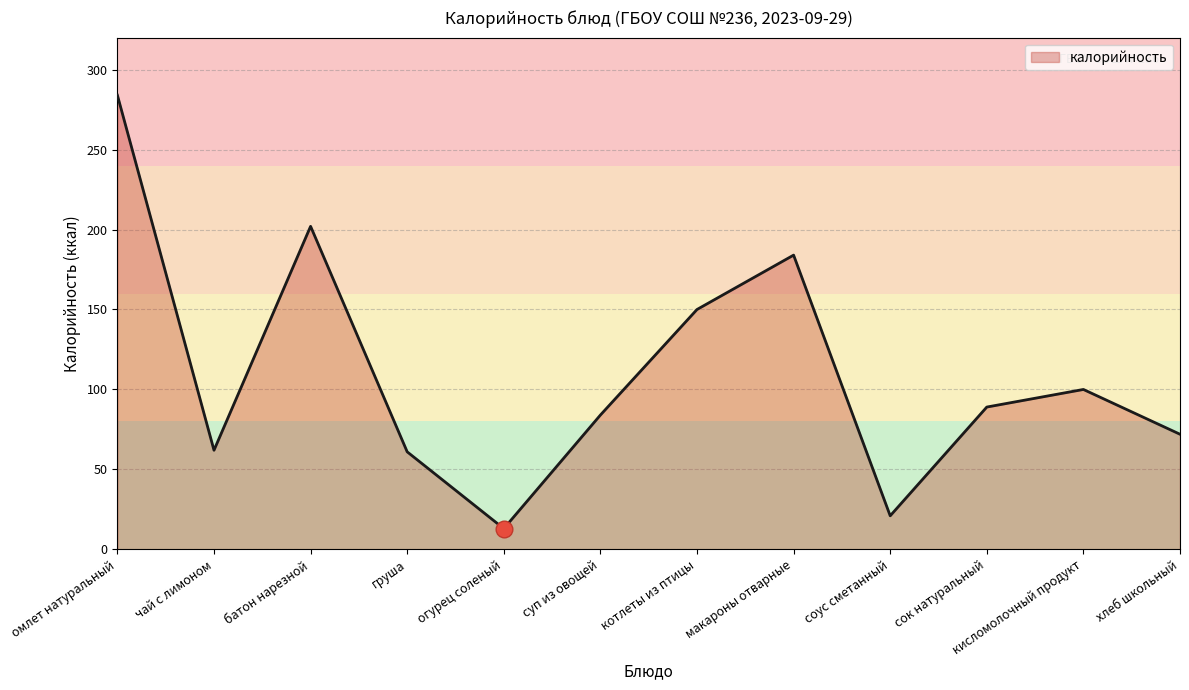

Which category has the lowest value across all series?

огурец соленый